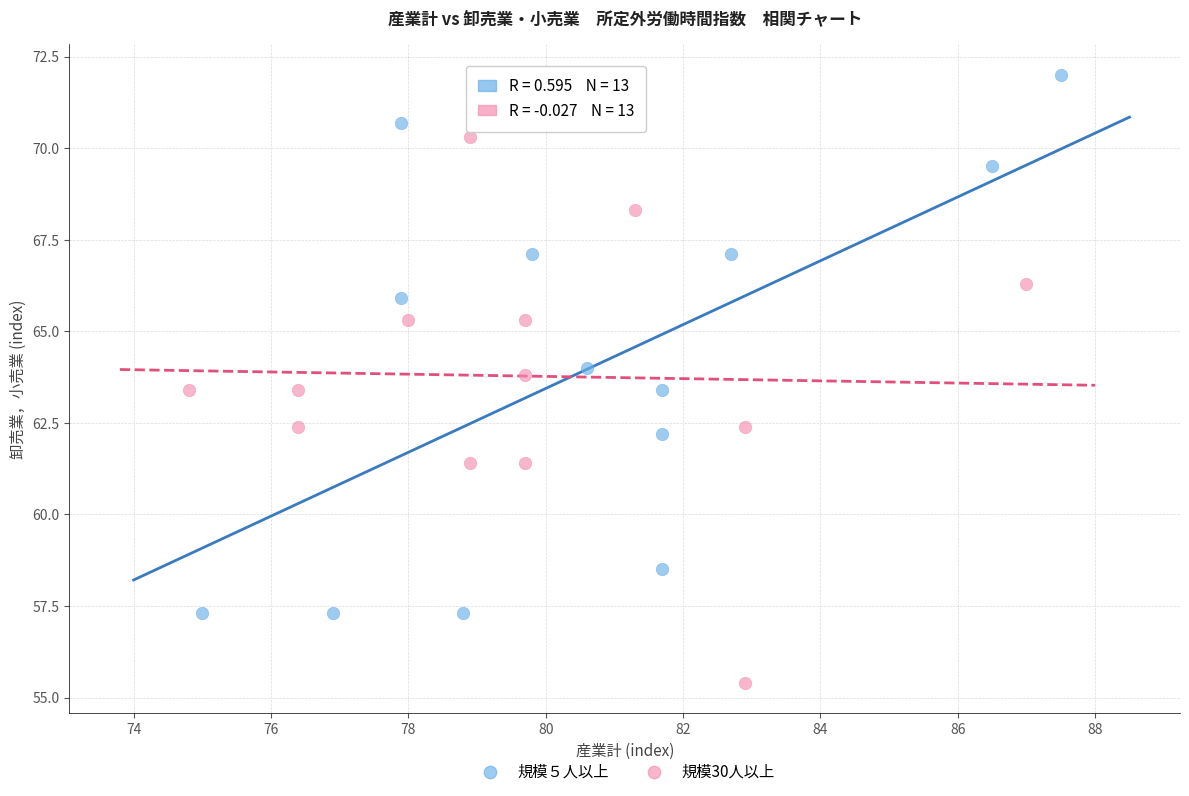

Which series has the largest Y range (max minus min)?

規模30人以上